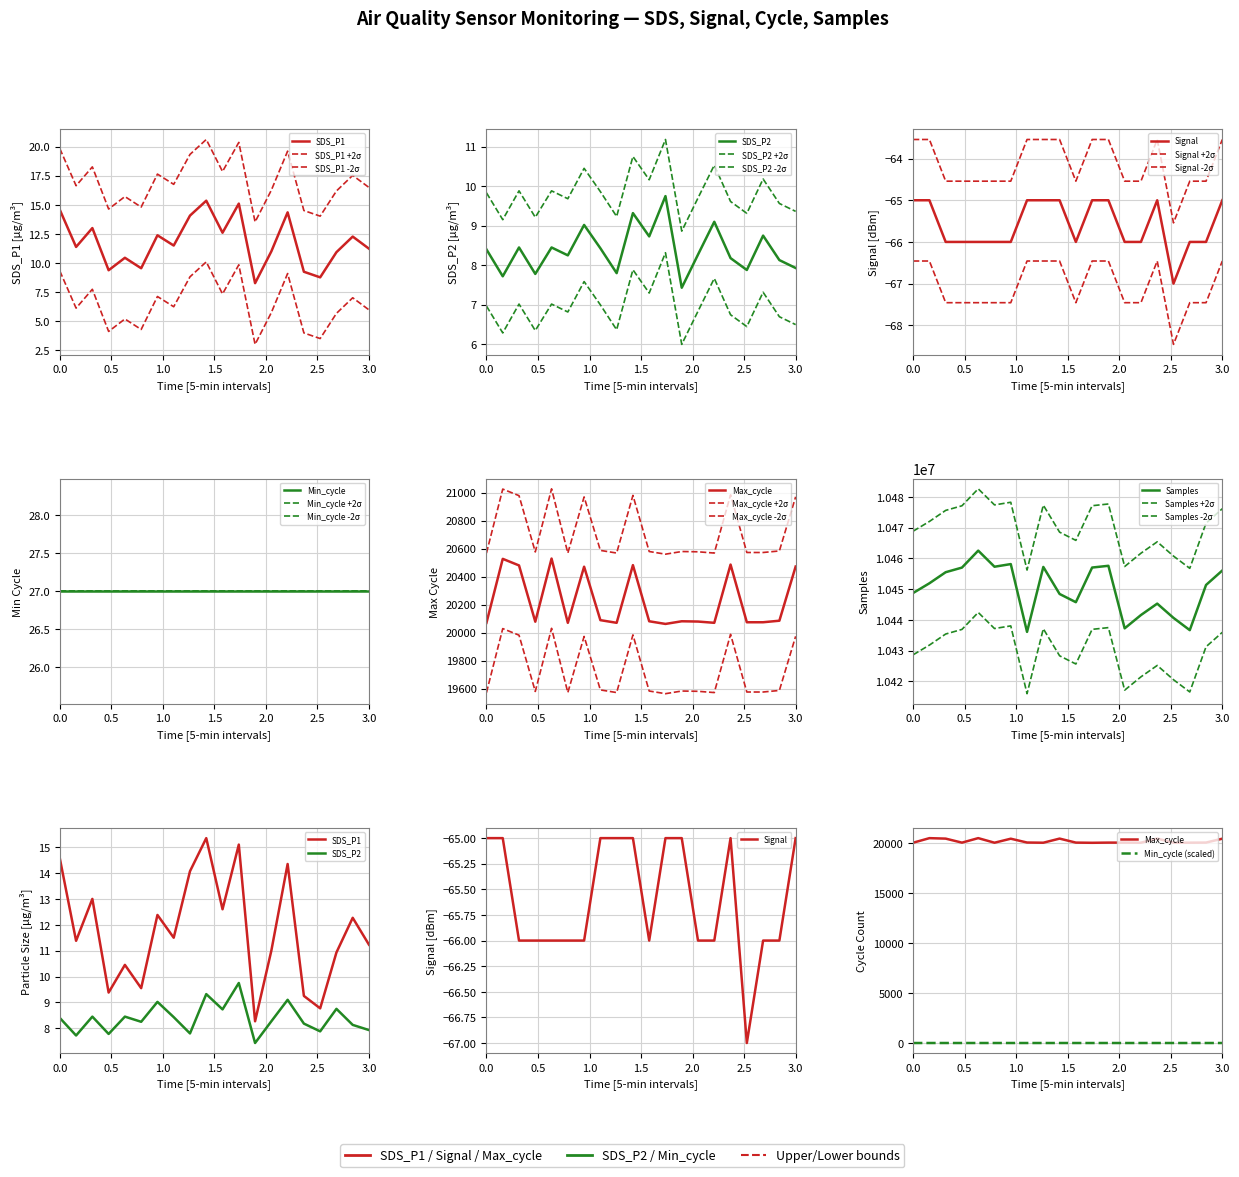

What is the value of the SDS_P1 point at the 14th from the left?

11.0